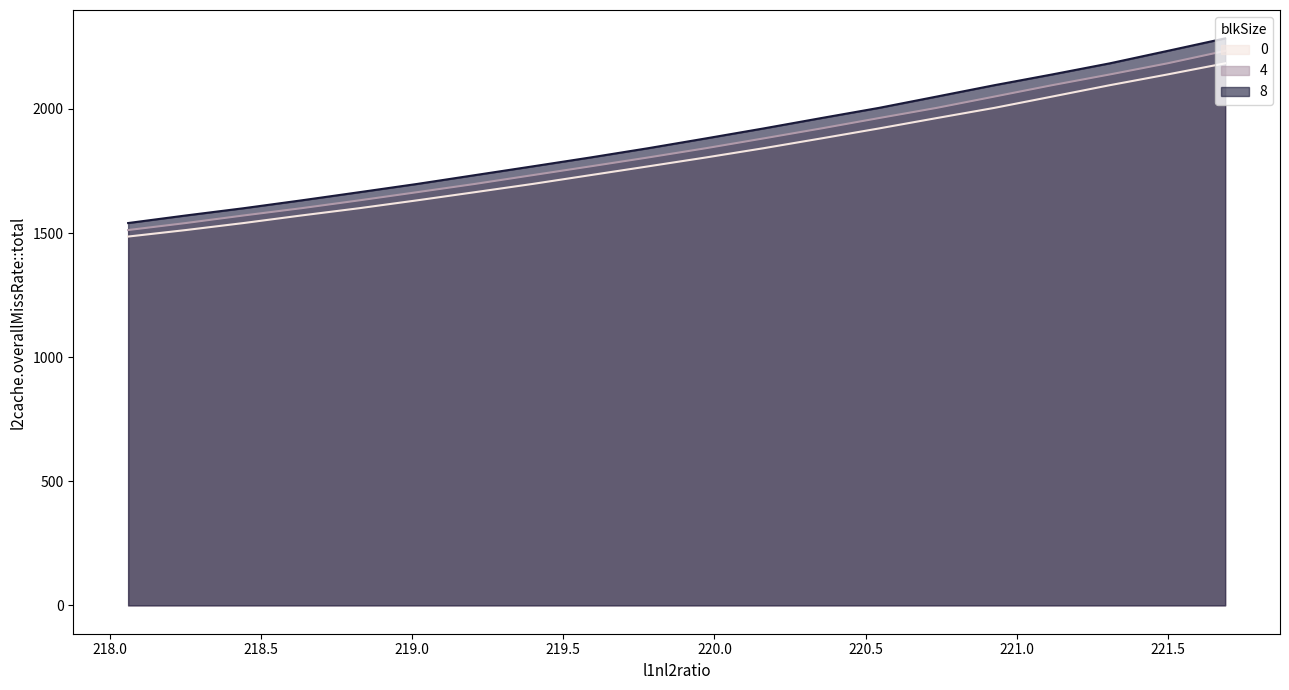

True or false: col_1_s1 and col_1_s2 intersect in this chart.

False